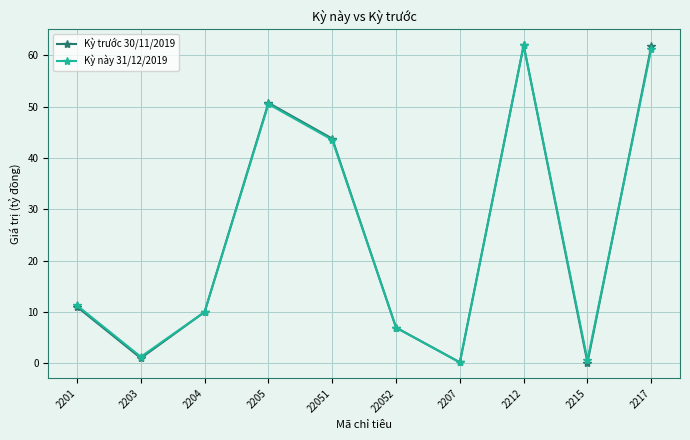

After their last crossing, which series has the higher values: Kỳ trước 30/11/2019 or Kỳ này 31/12/2019?

Kỳ trước 30/11/2019